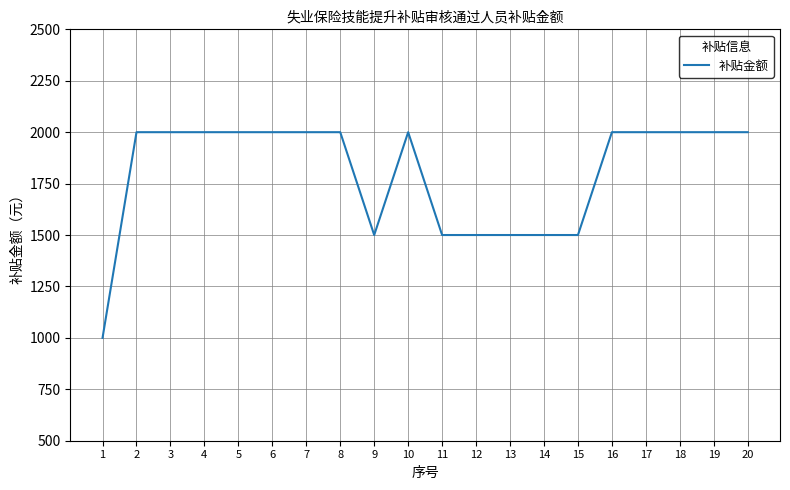

How many values are between 1500 and 2000?

19